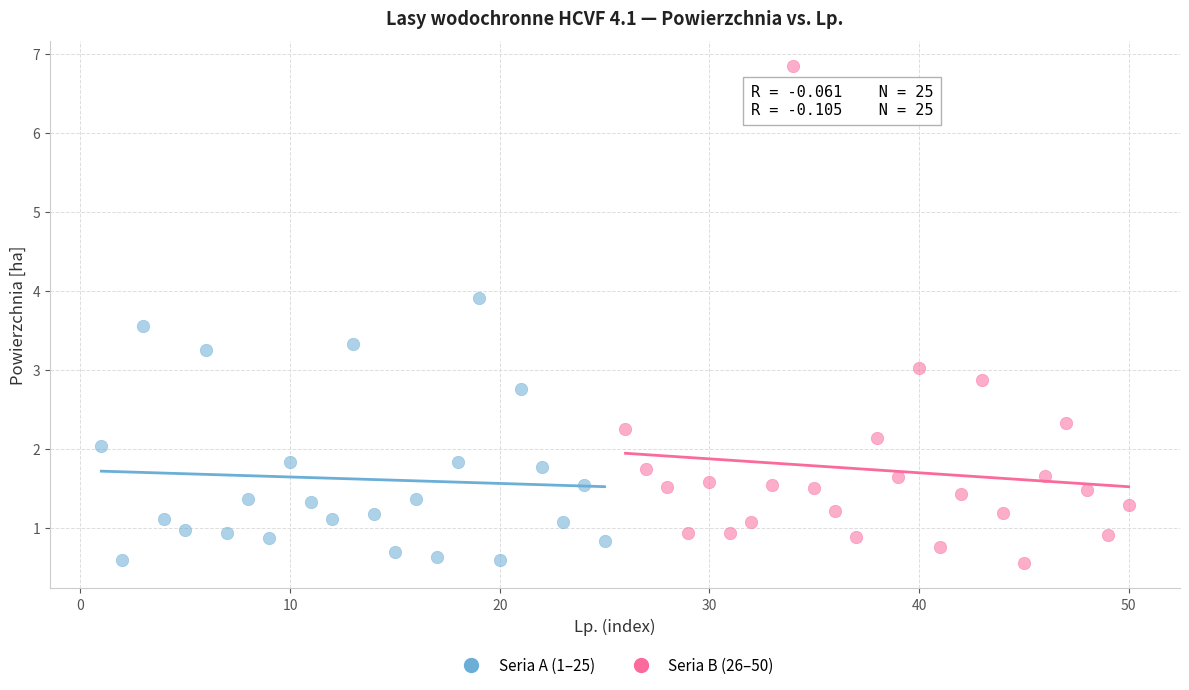

Which series contains the highest Y value?

Seria B (26–50)